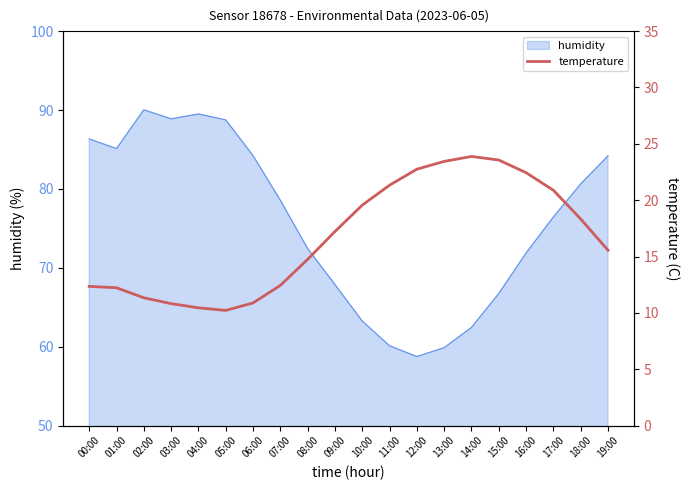

Does the chart have visible grid lines?

No